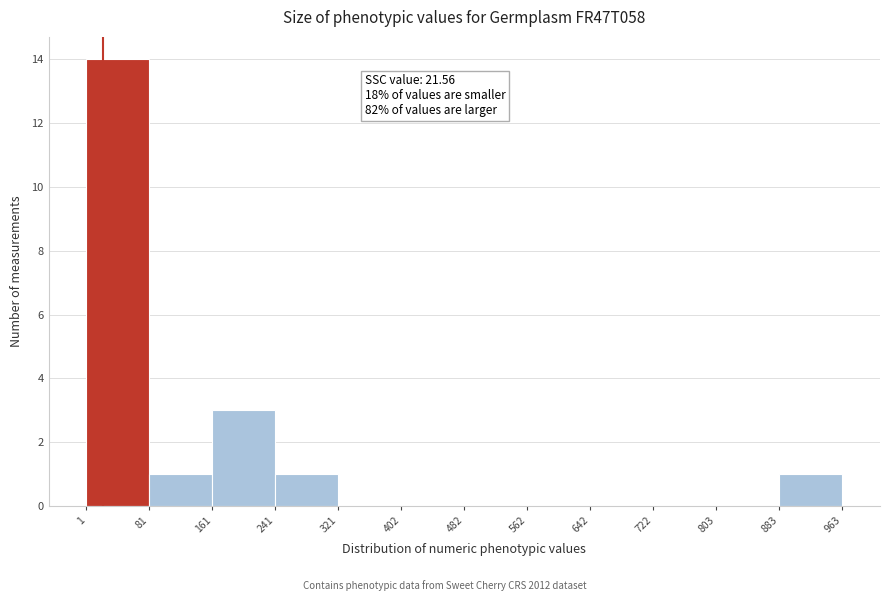

Over which range of the x-axis is the bar tallest?

1 to 81